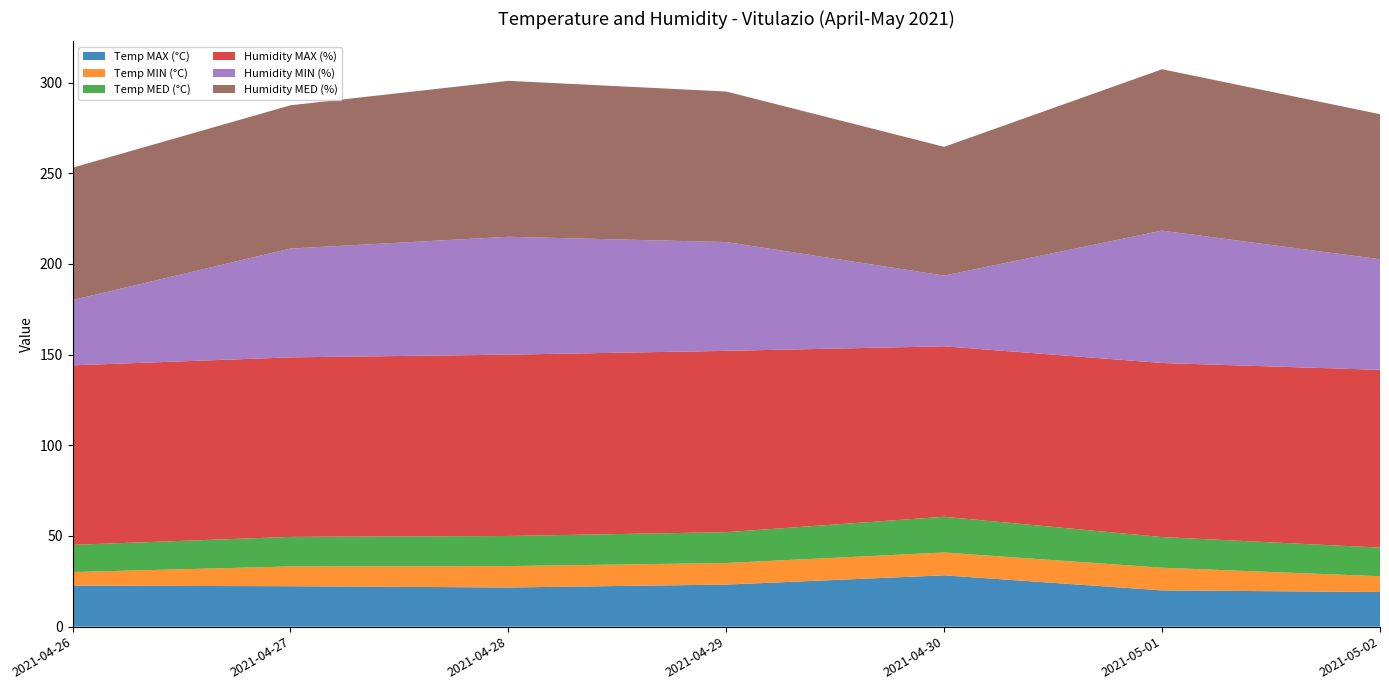

Reading right to left, what are all the values shown in this chart?

Temp MAX (°C): 2021-05-02=19.1	2021-05-01=20.0	2021-04-30=28.3	2021-04-29=23.2	2021-04-28=21.6	2021-04-27=22.3	2021-04-26=22.6
Temp MIN (°C): 2021-05-02=8.7	2021-05-01=12.5	2021-04-30=12.6	2021-04-29=11.9	2021-04-28=11.8	2021-04-27=10.9	2021-04-26=7.5
Temp MED (°C): 2021-05-02=15.8	2021-05-01=16.9	2021-04-30=19.7	2021-04-29=17.0	2021-04-28=16.6	2021-04-27=16.3	2021-04-26=15.0
Humidity MAX (%): 2021-05-02=98.0	2021-05-01=96.0	2021-04-30=94.0	2021-04-29=100.0	2021-04-28=100.0	2021-04-27=99.0	2021-04-26=99.0
Humidity MIN (%): 2021-05-02=61.0	2021-05-01=73.0	2021-04-30=39.0	2021-04-29=60.0	2021-04-28=65.0	2021-04-27=60.0	2021-04-26=36.0
Humidity MED (%): 2021-05-02=80.0	2021-05-01=89.0	2021-04-30=71.0	2021-04-29=83.0	2021-04-28=86.0	2021-04-27=79.0	2021-04-26=73.0